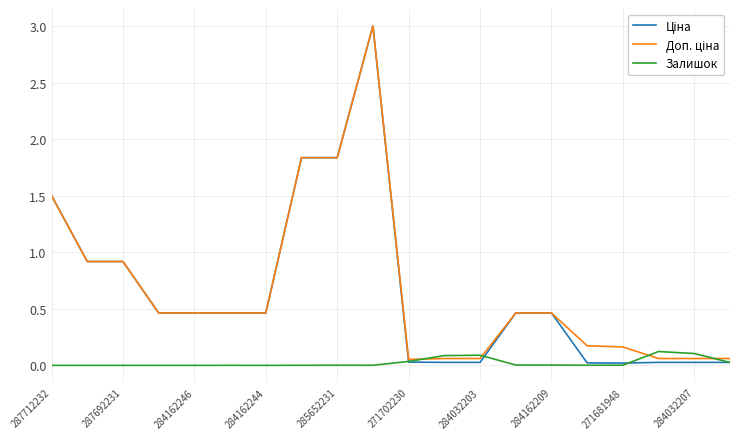

Does the chart display data point markers on the line(s)?

No